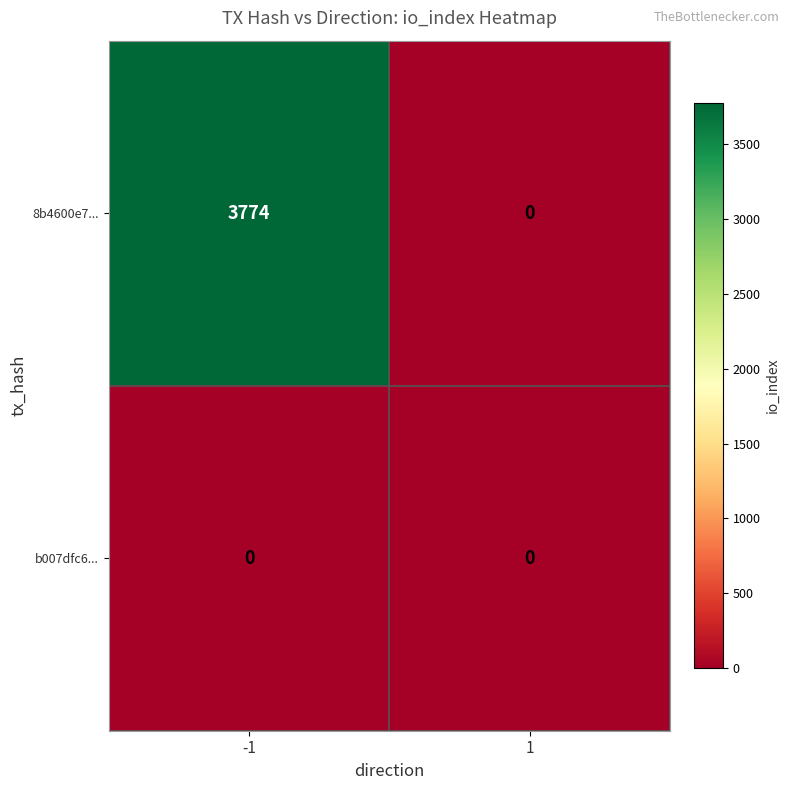

Which series has the largest range (max minus min)?

8b4600e7...